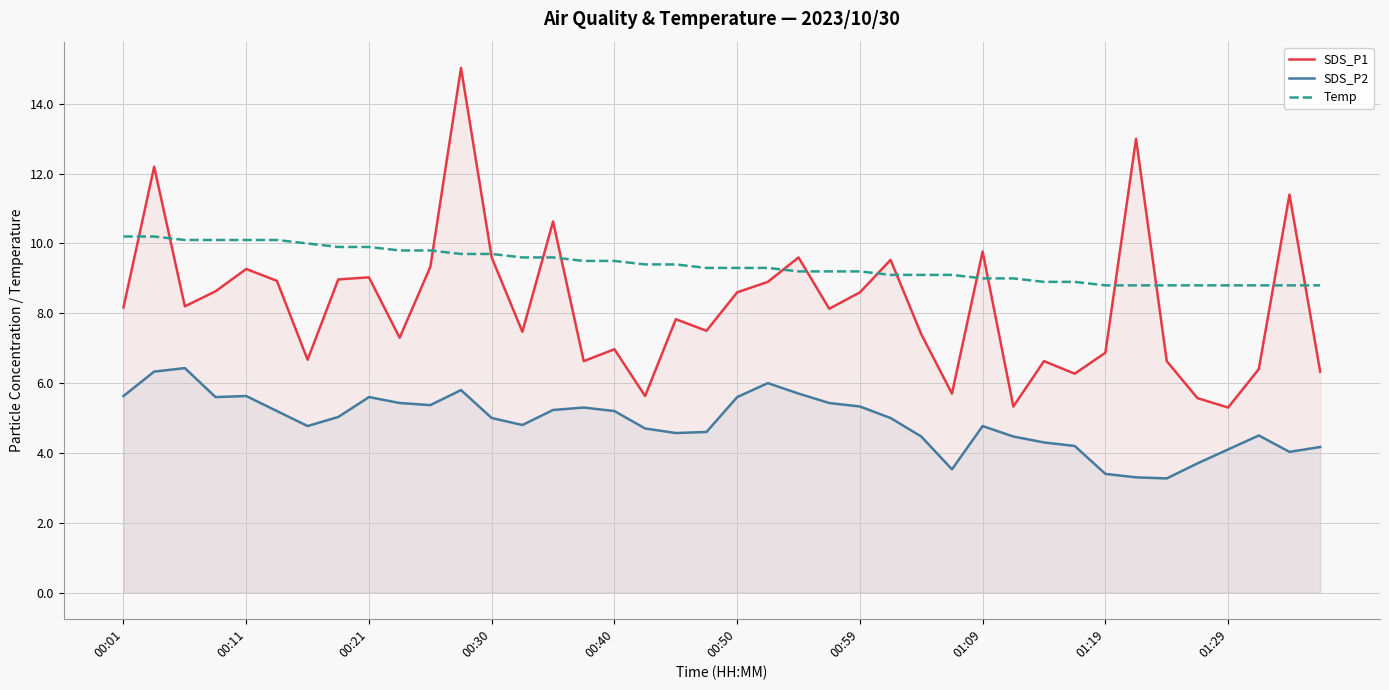

What is the spread (max minus min) of values at 01:29?

4.7